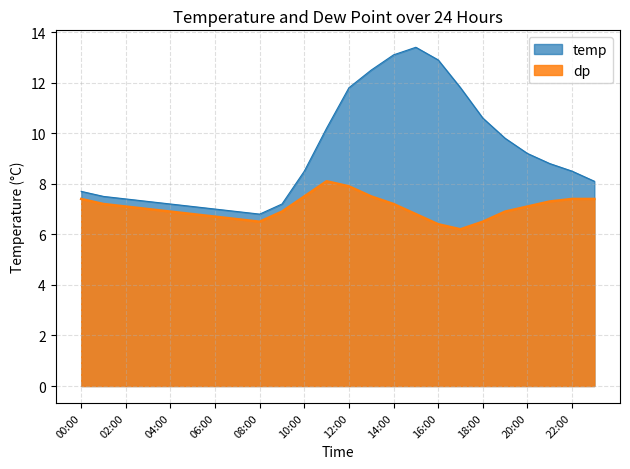

True or false: dp has a value of 12.3 at 19:00.

False